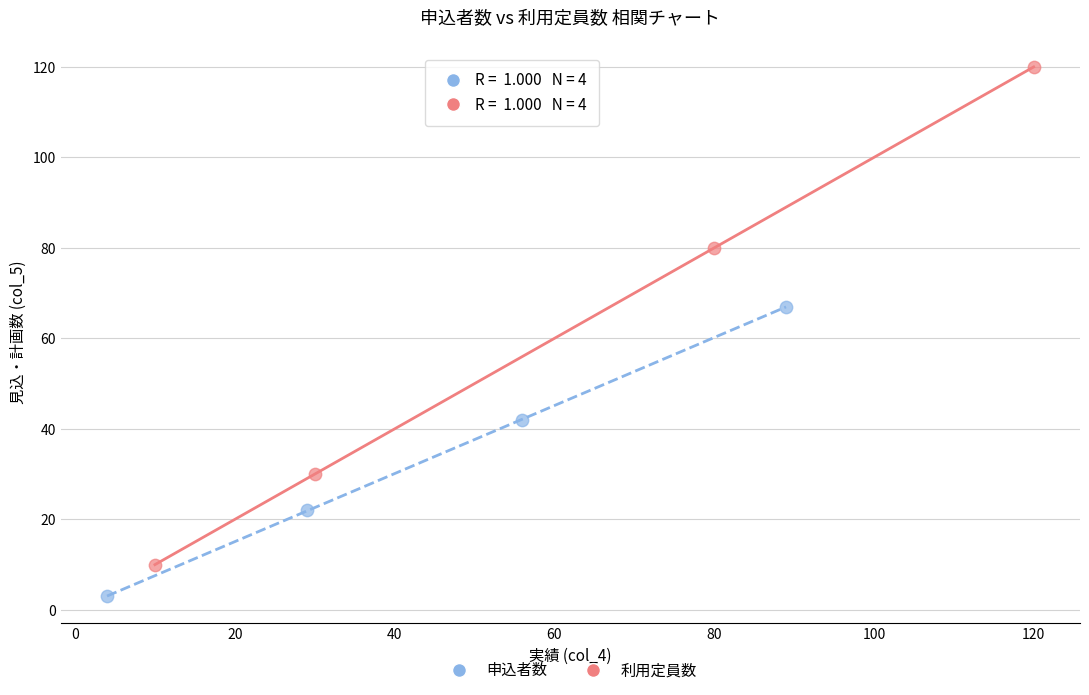

Which series has the largest Y range (max minus min)?

利用定員数